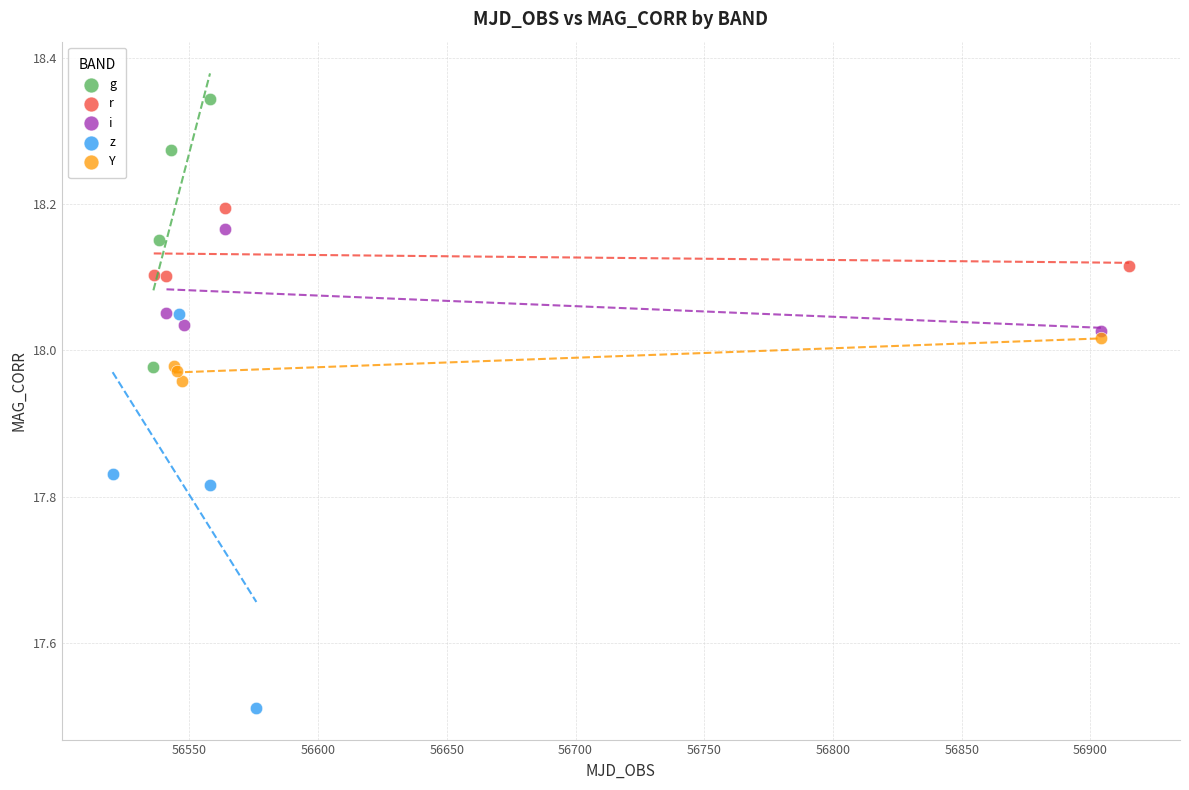

Which series has the largest Y range (max minus min)?

z